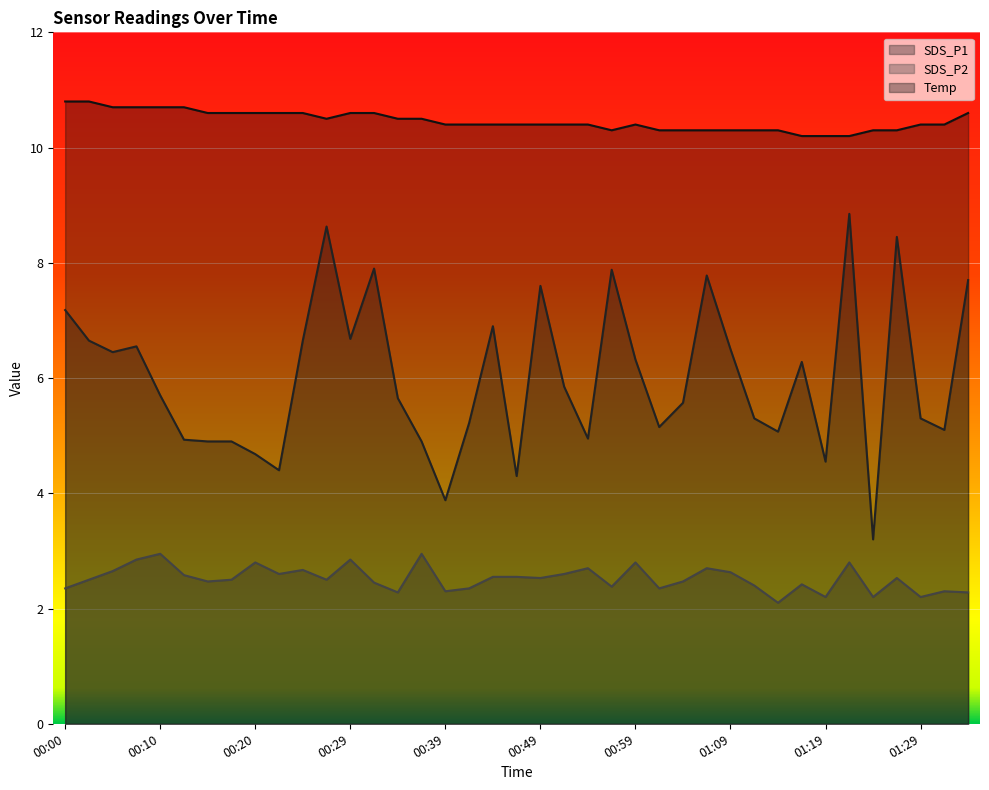

How many lines are shown in the chart?

3